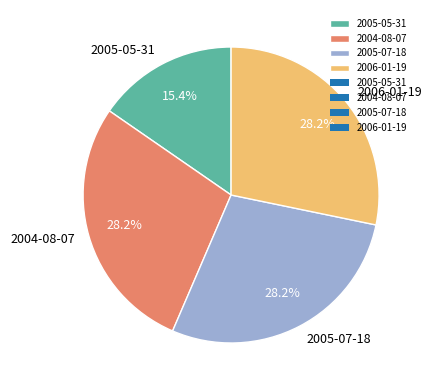

Which category has the smallest portion of the pie?

2005-05-31